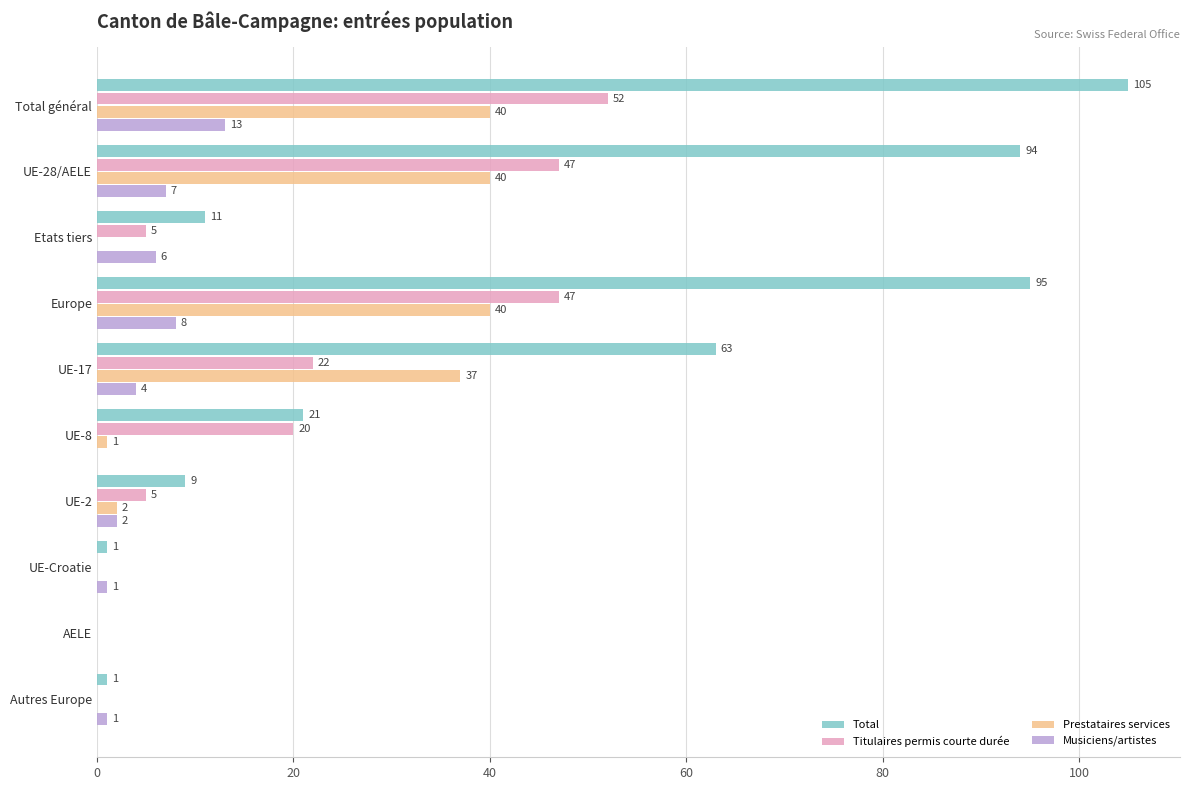

What is the maximum value for Titulaires permis courte durée?

52